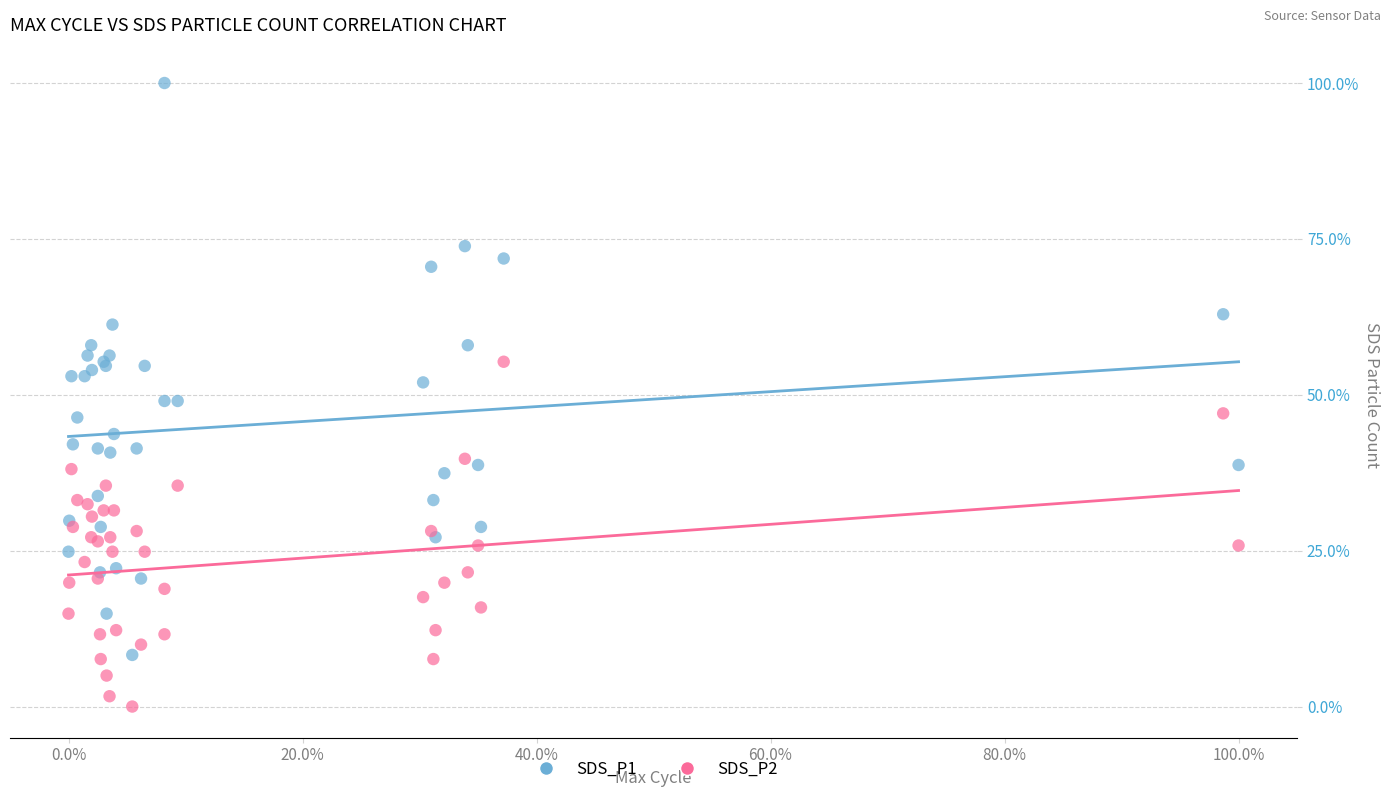

What are all the series names shown in the legend?

SDS_P1, SDS_P2